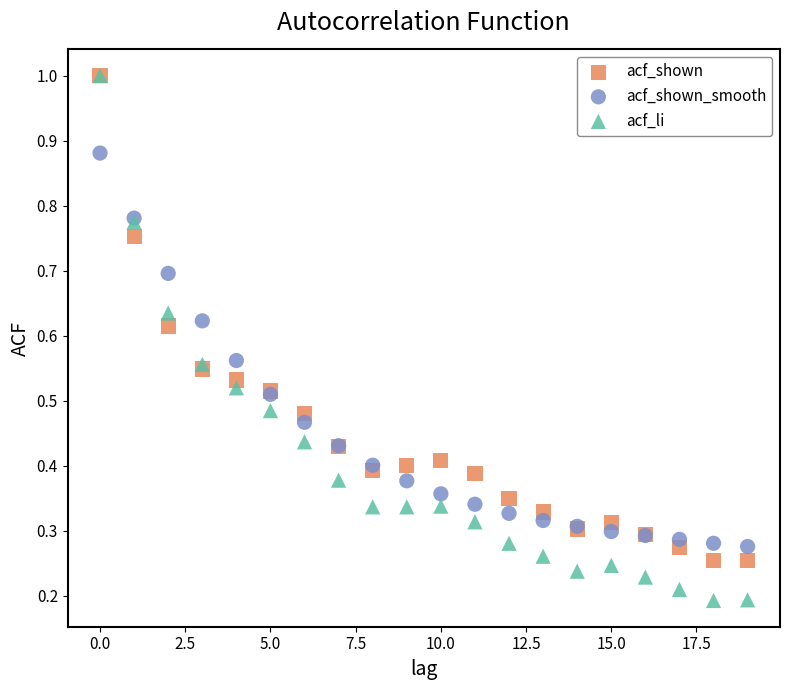

What are all the series names shown in the legend?

acf_shown, acf_shown_smooth, acf_li